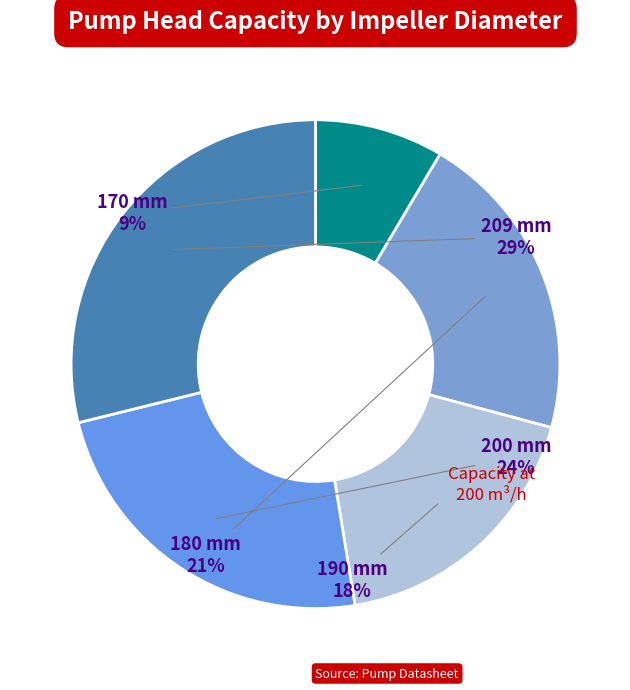

Is it true that 200 mm is 24% of the pie?

True